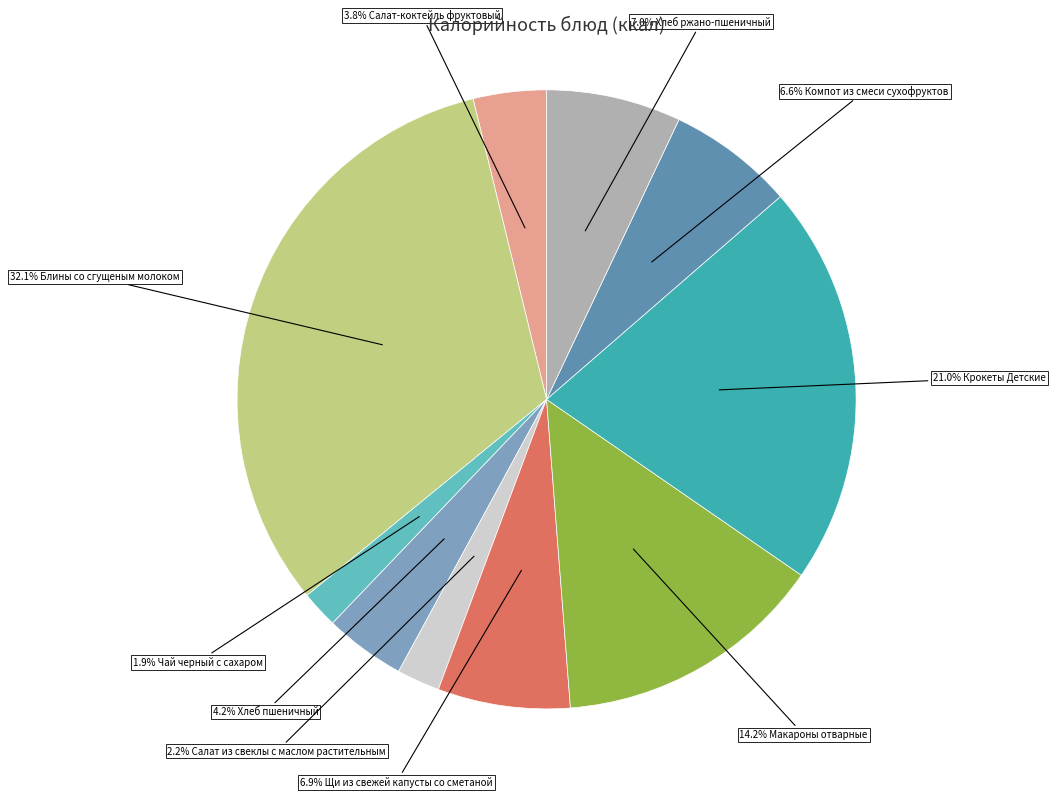

Rank the categories by value from lowest to highest.

Чай черный с сахаром, Салат из свеклы с маслом растительным, Салат-коктейль фруктовый, Хлеб пшеничный, Компот из смеси сухофруктов, Щи из свежей капусты со сметаной, Хлеб ржано-пшеничный, Макароны отварные, Крокеты Детские, Блины со сгущеным молоком